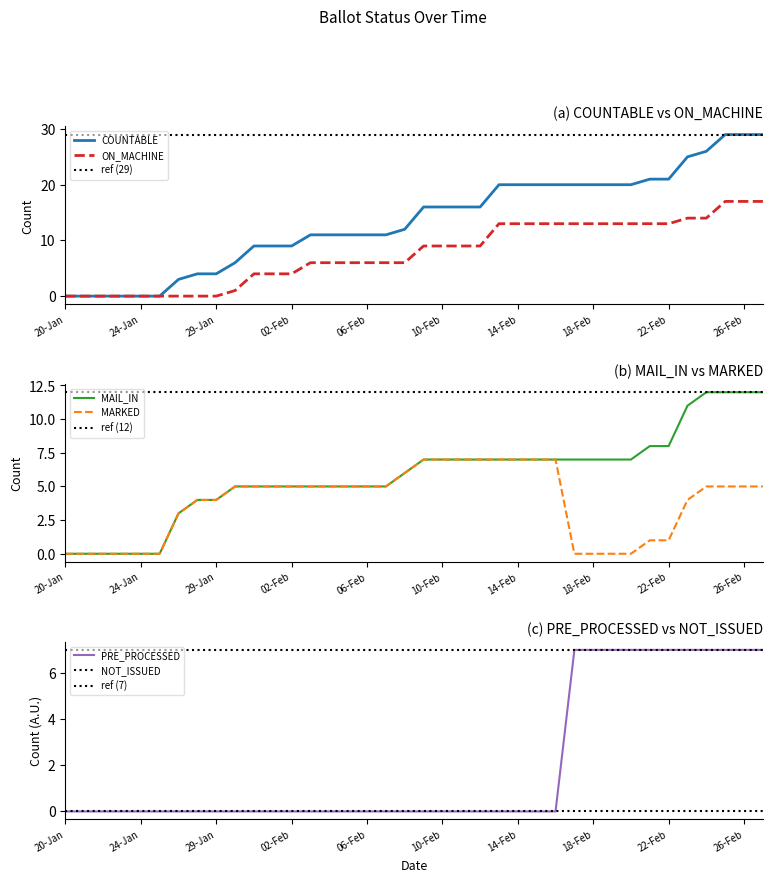

How many categories are shown in the chart?

38